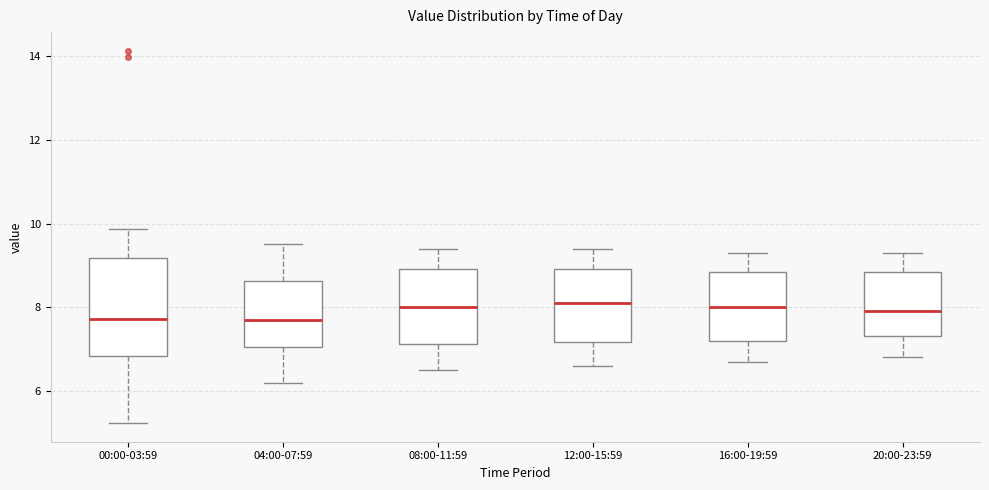

Comparing the boxes themselves (not the whiskers), which one is the tallest?

00:00-03:59